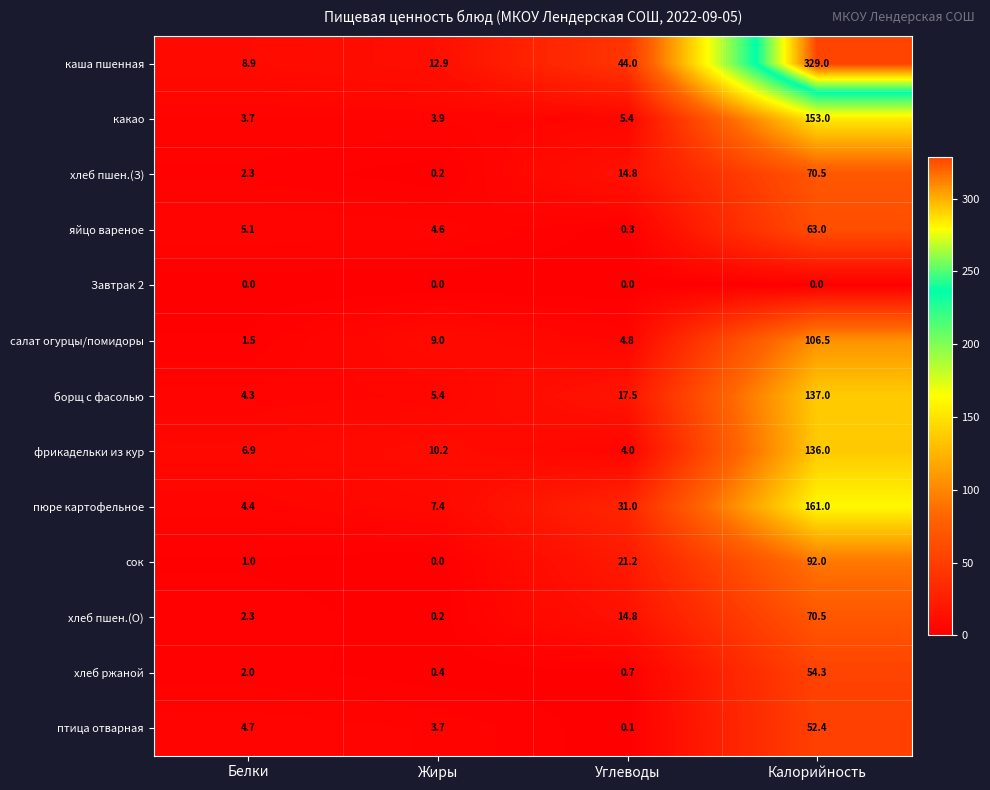

At which label is борщ с фасолью closest to 70?

Углеводы